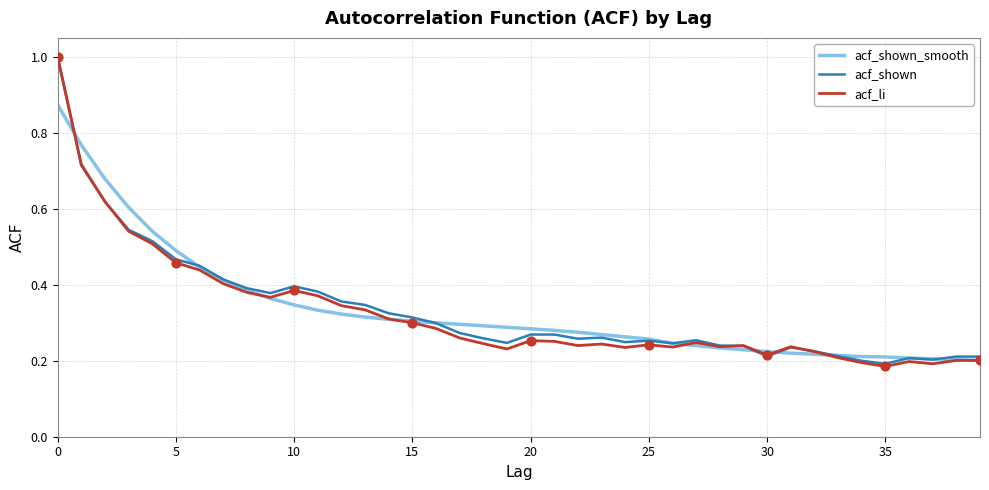

What is the maximum value shown in the chart?

1.0